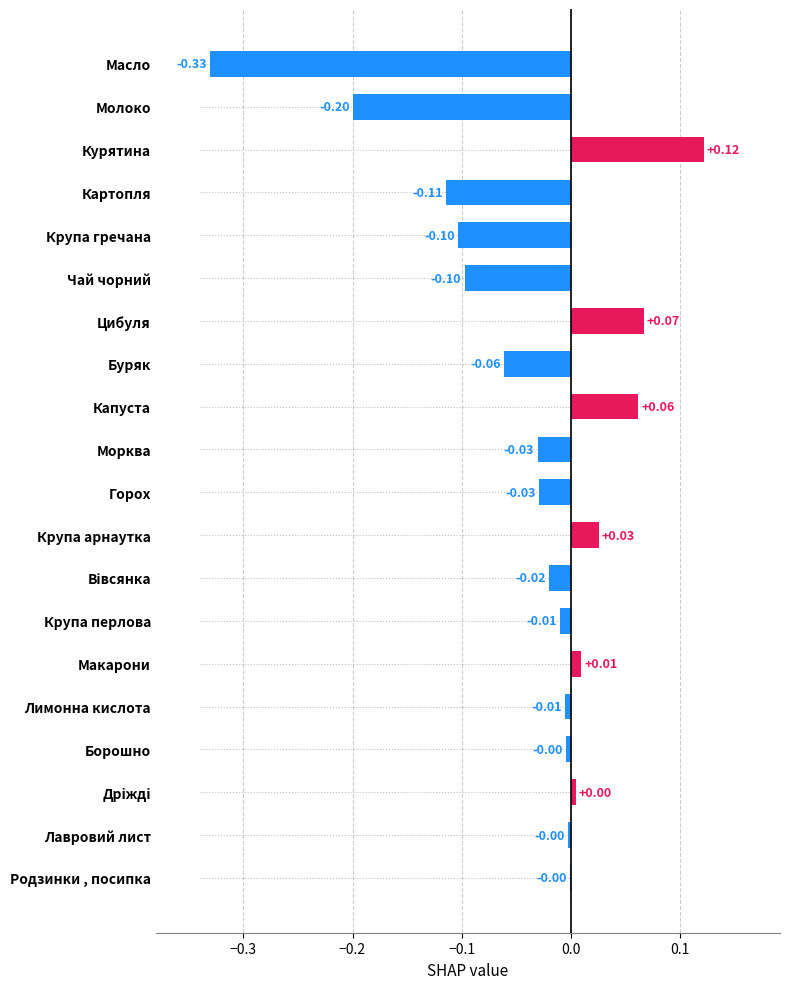

What is the minimum value shown in the chart?

-0.3